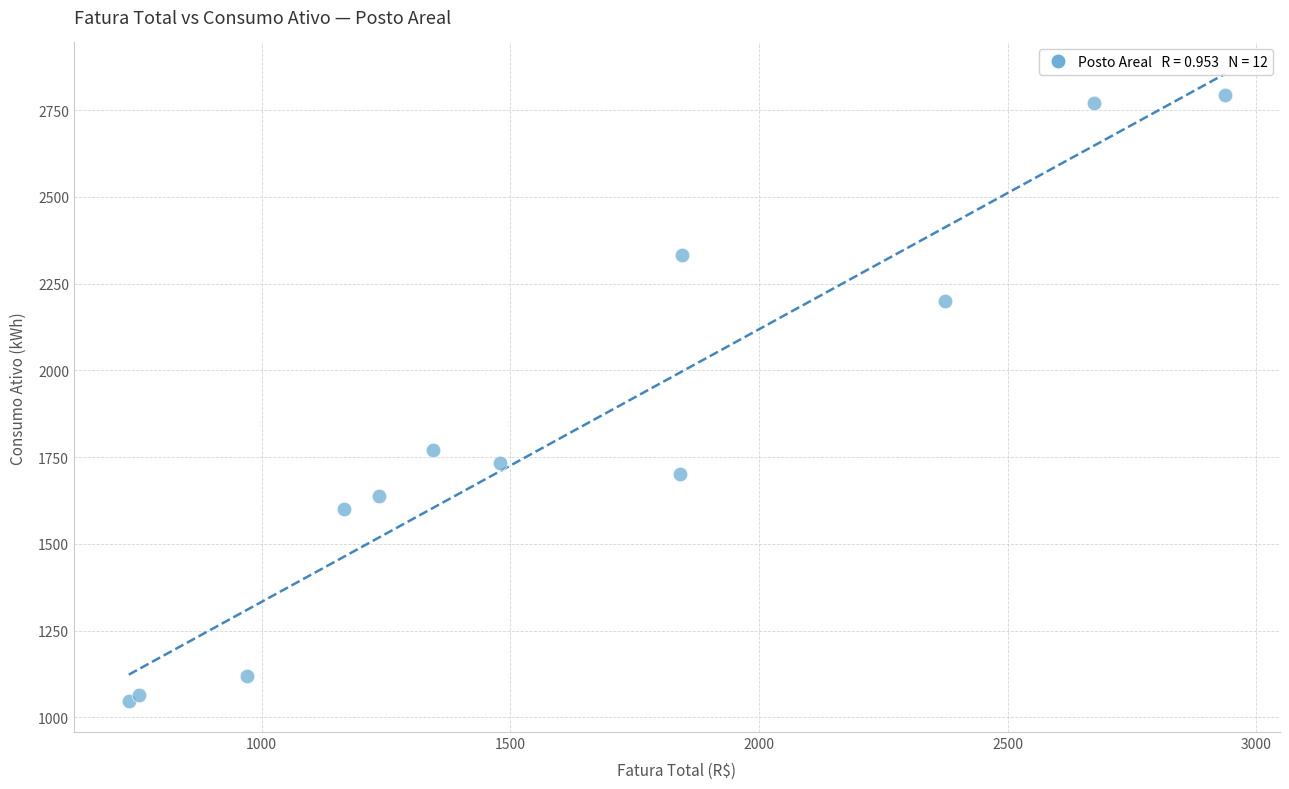

What Y value in the scatter plot is closest to 1921?

1771.0